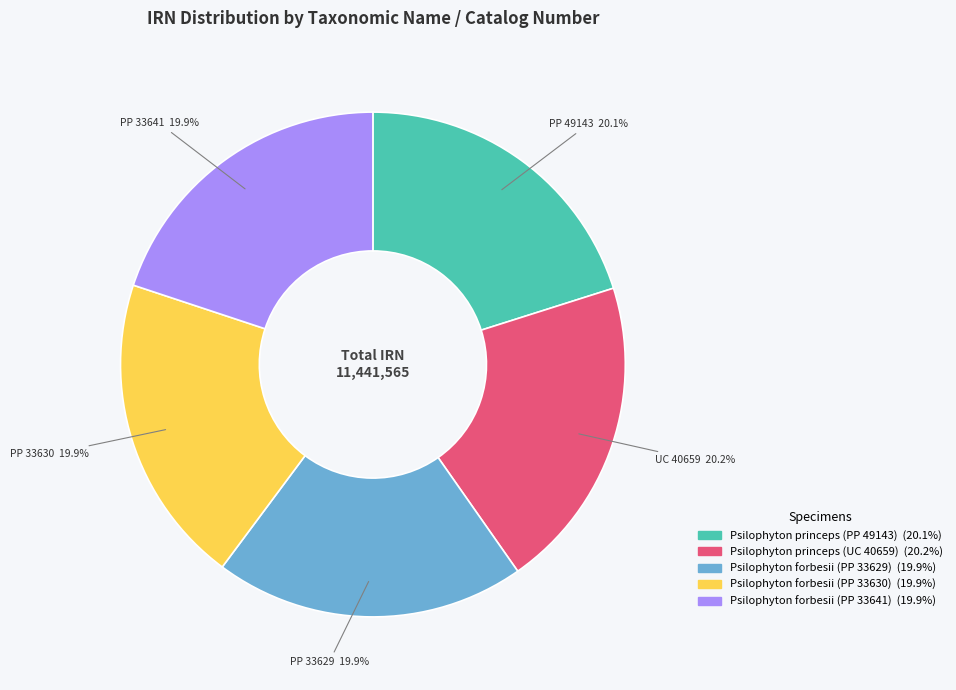

Is there any slice that represents more than half of the pie?

No